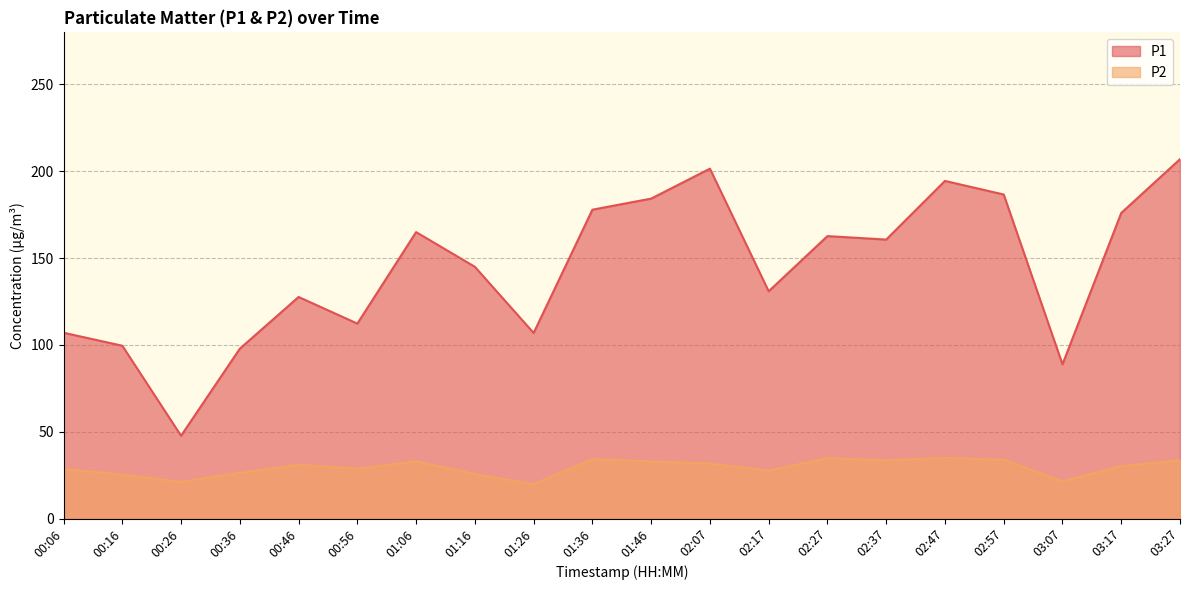

What is the total value across all series at 01:26?

126.7